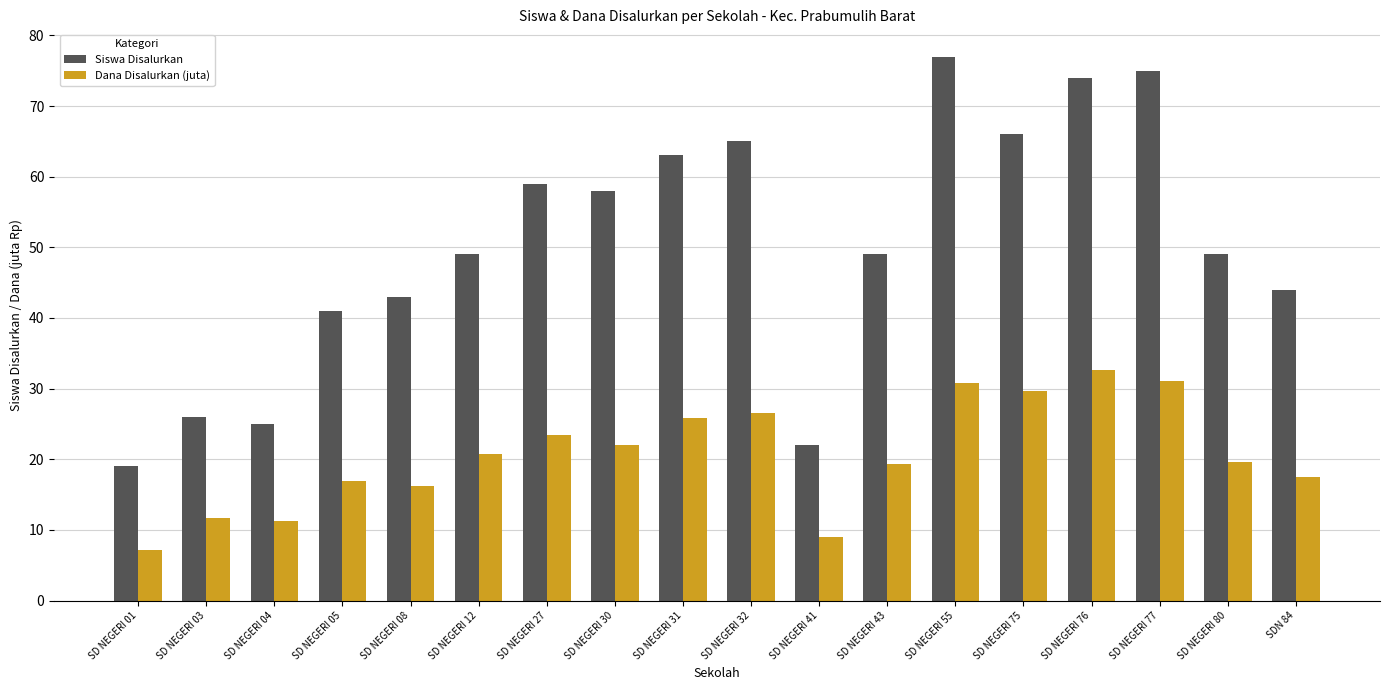

List the series in order of their peak value, highest first.

Siswa Disalurkan, Dana Disalurkan (juta)